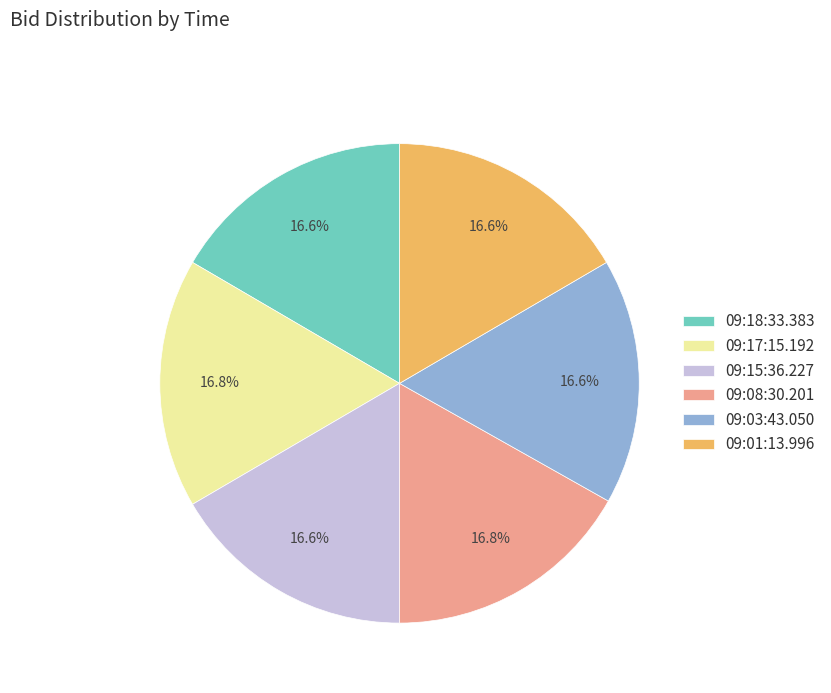

To the nearest percent, what portion does 09:18:33.383 represent?

17%